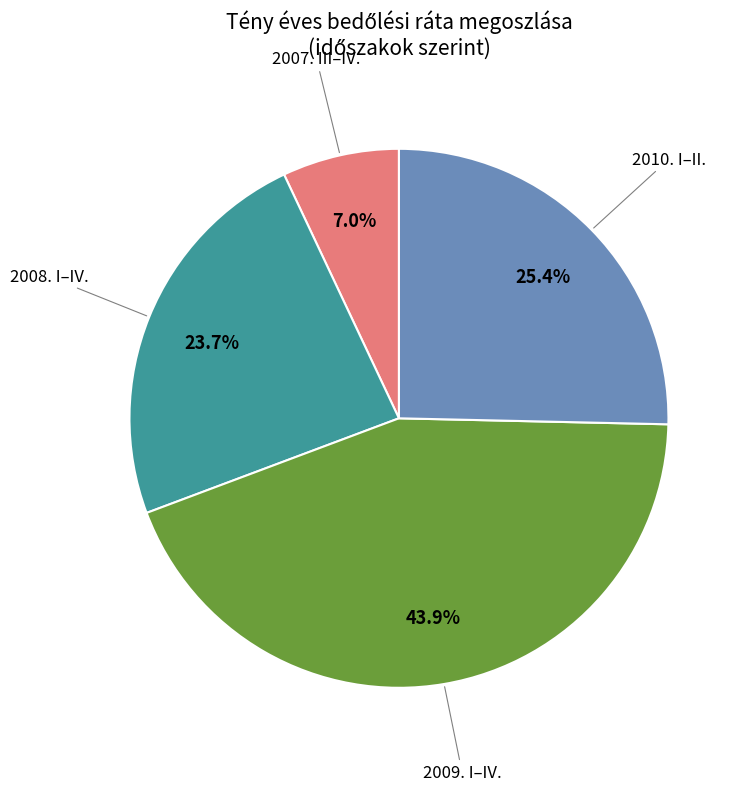

How many segments does this pie chart have?

4